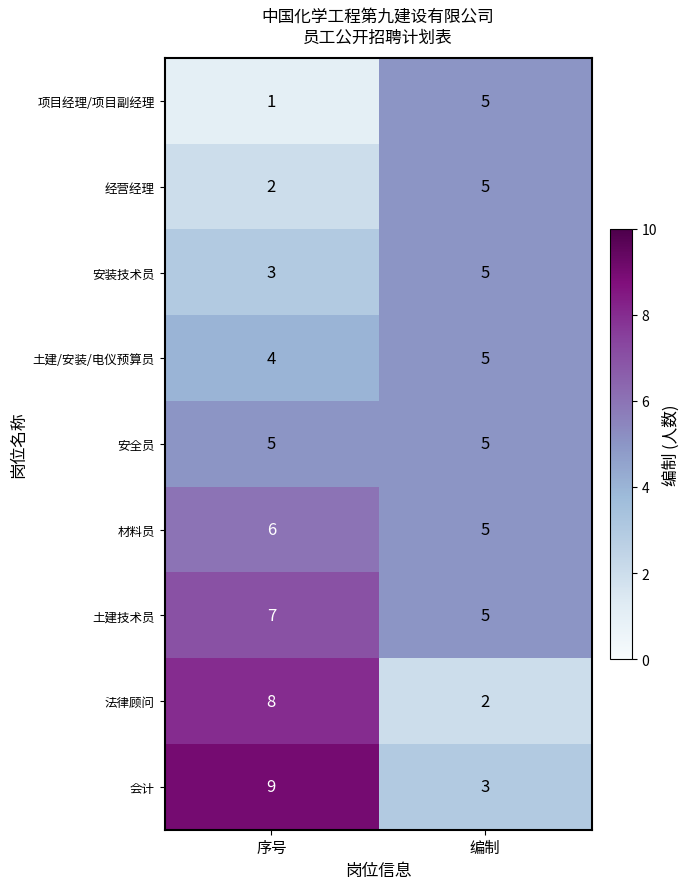

What is the average value of the 安装技术员 series?

4